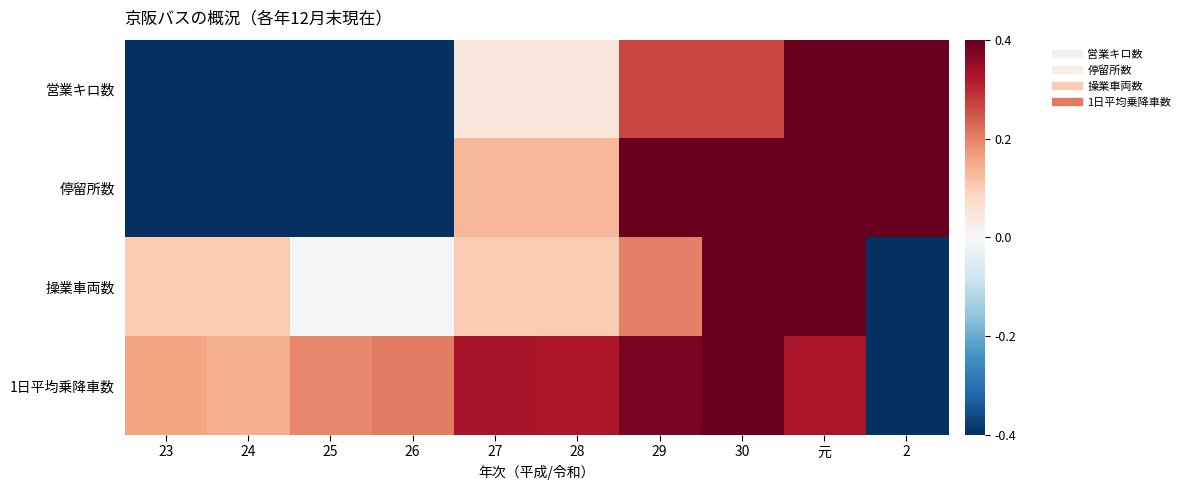

Reading left to right, what are all the values shown in this chart?

営業キロ数: 23=-0.5	24=-0.5	25=-0.5	26=-0.5	27=0.1	28=0.1	29=0.3	30=0.3	元=0.5	2=0.5
停留所数: 23=-0.5	24=-0.5	25=-0.5	26=-0.5	27=0.2	28=0.2	29=0.5	30=0.5	元=0.5	2=0.5
操業車両数: 23=0.1	24=0.1	25=0.0	26=0.0	27=0.1	28=0.1	29=0.2	30=0.5	元=0.5	2=-0.5
1日平均乗降車数: 23=0.2	24=0.2	25=0.2	26=0.3	27=0.4	28=0.4	29=0.5	30=0.5	元=0.4	2=-0.5